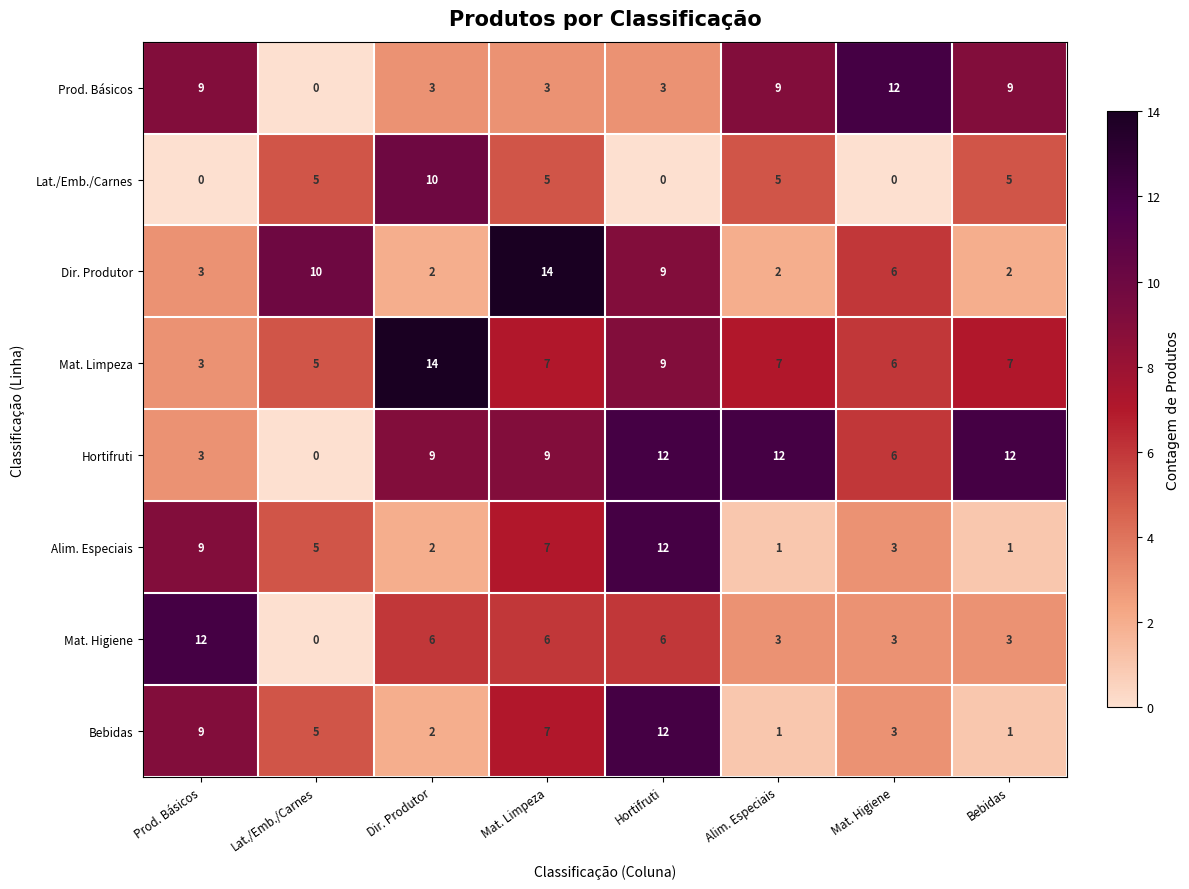

How many categories are shown in the chart?

8